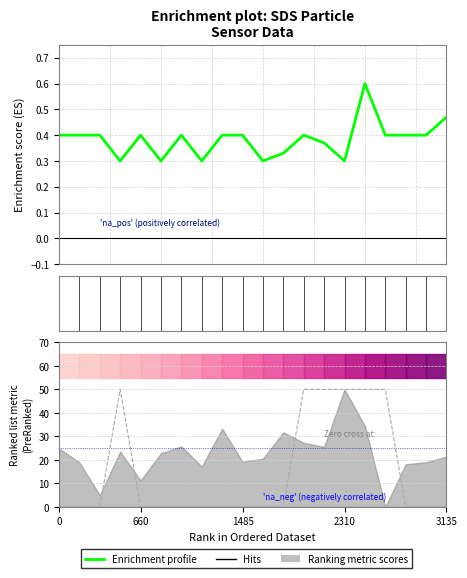

How many data points in Hits are above 0?

6